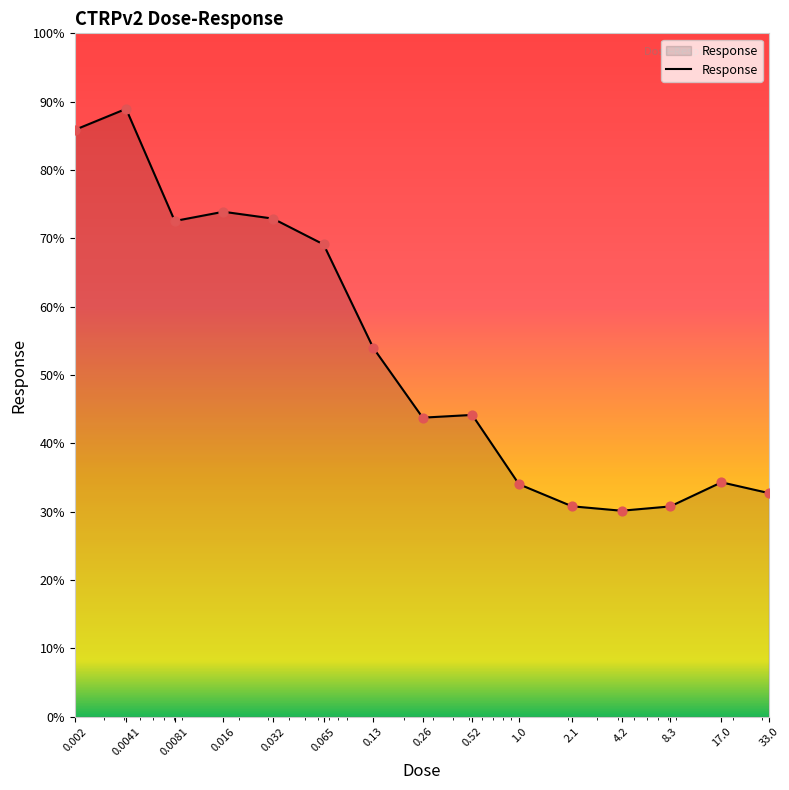

What is the minimum value shown in the chart?

30.1